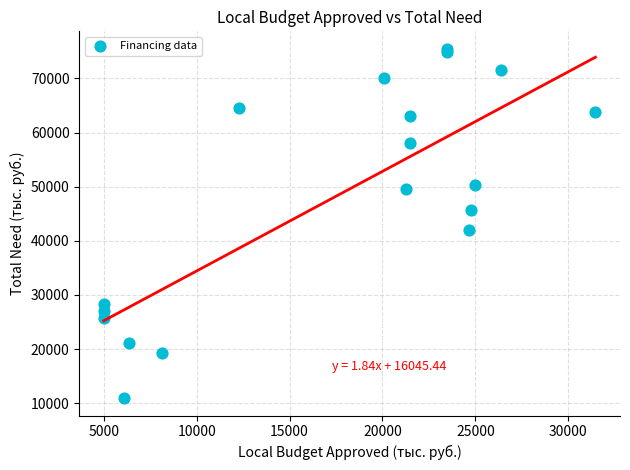

What Y value in the scatter plot is closest to 43218?

42087.1